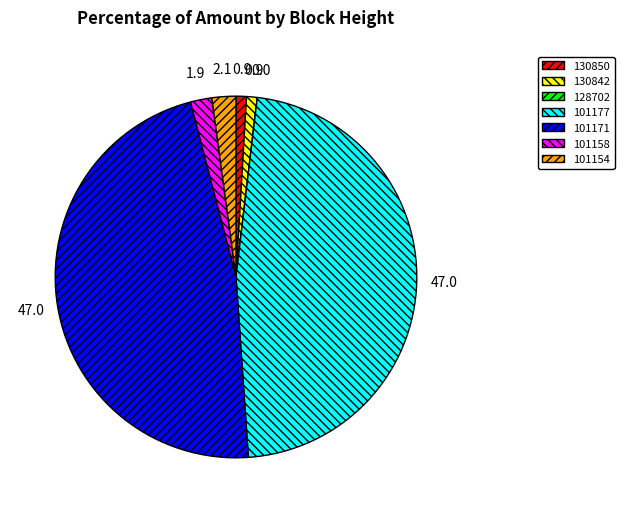

Do 101154 and 130850 together represent more than half of the pie?

No